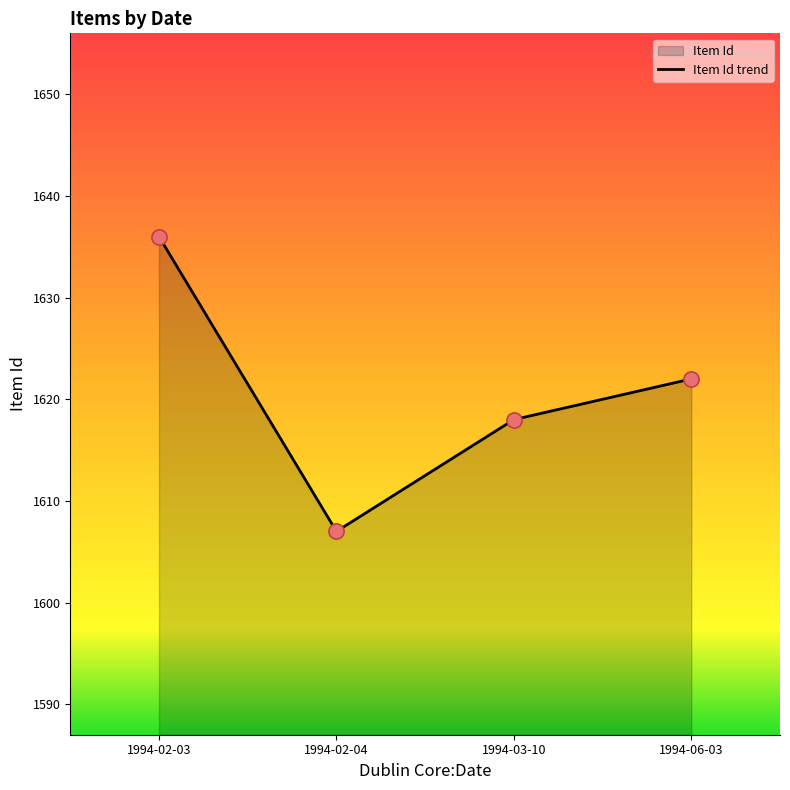

What is the ratio of the value at 1994-02-04 to the value at 1994-06-03?

1.0